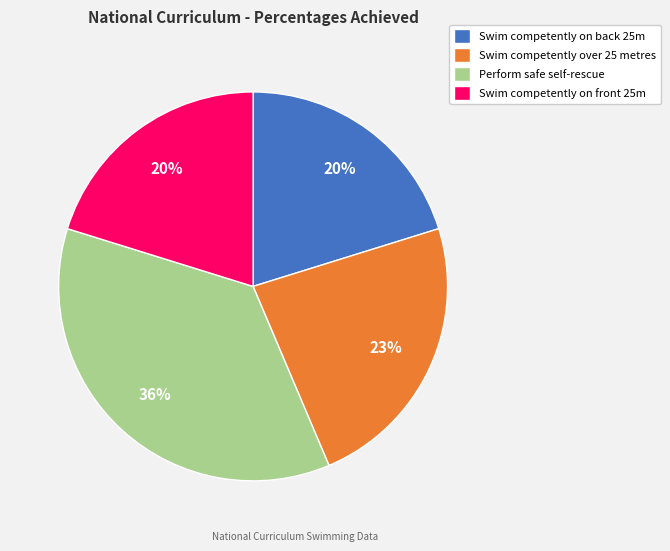

What is the largest slice in the pie chart?

Perform safe self-rescue